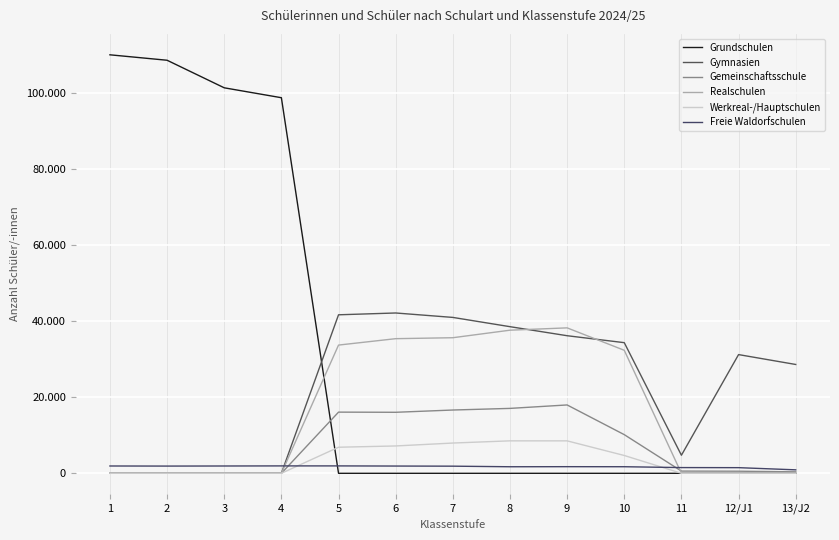

True or false: Grundschulen and Gemeinschaftsschule intersect in this chart.

True